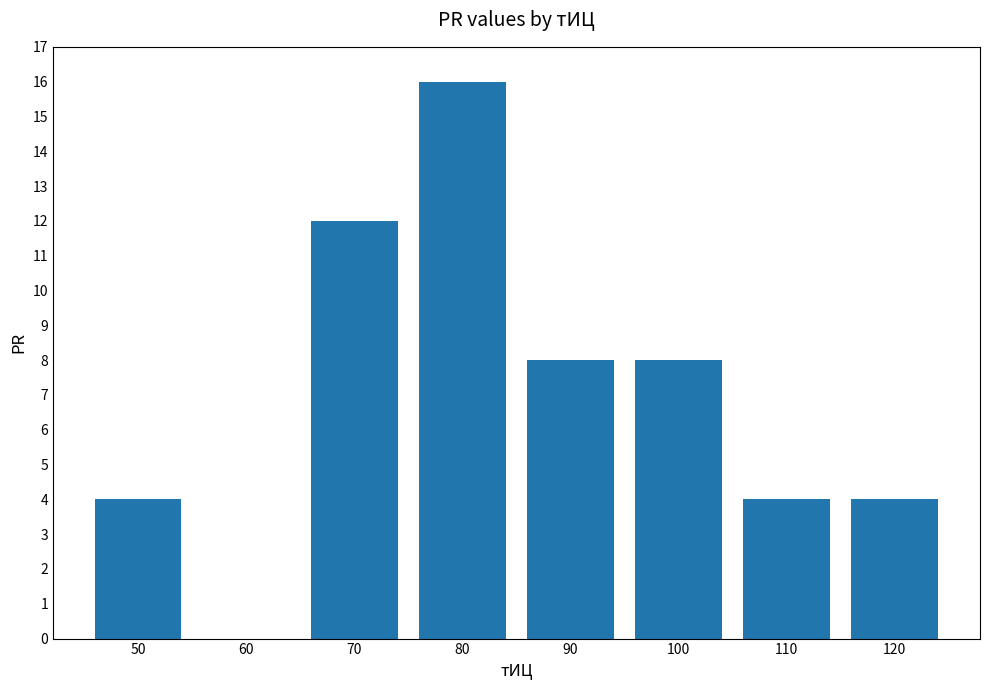

Are the bars horizontal?

No